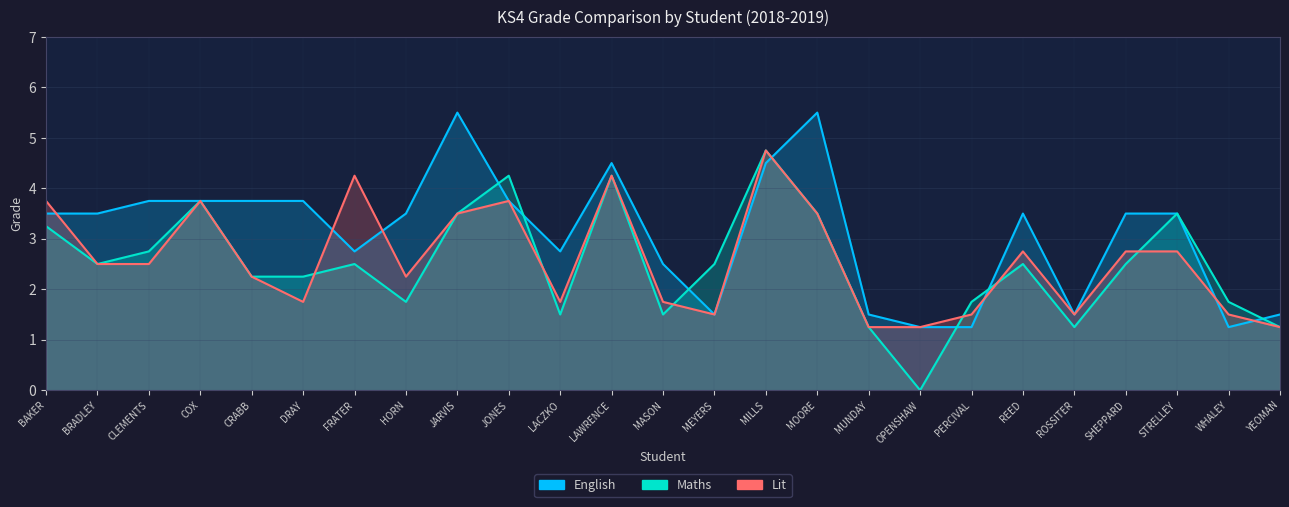

How many values in Maths are above zero?

24